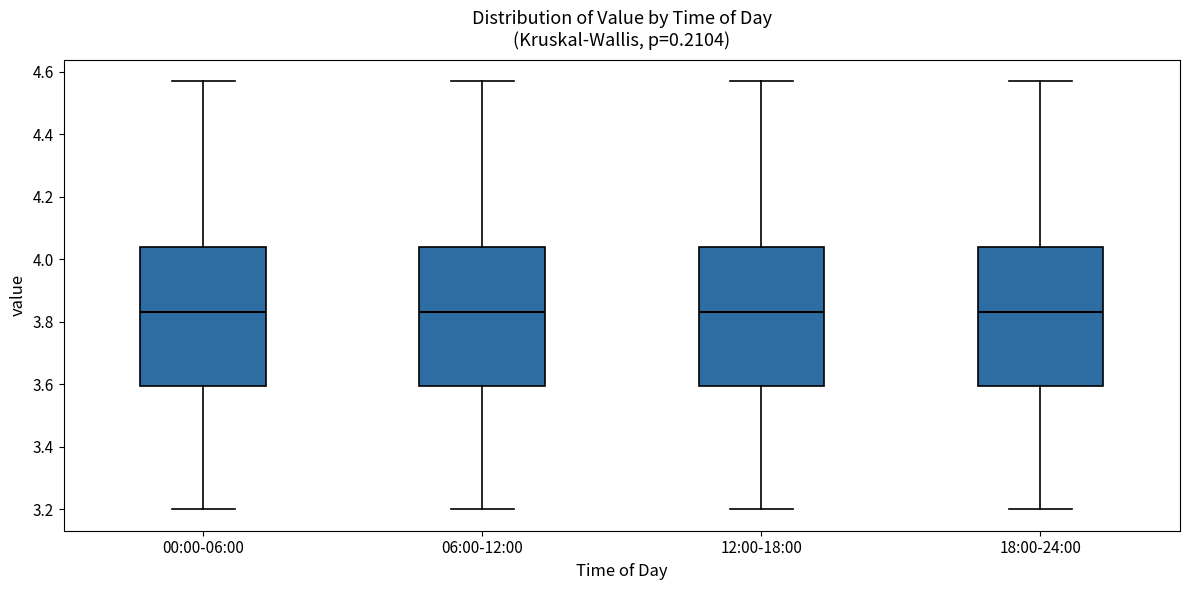

Reading left to right, transcribe this box plot: for each box, give where its median line is, the range the box spans, and where its two whiskers end, as read against the y-axis. The values are not printed on the chart, so give them approximately, as read against the axis.

00:00-06:00: median 3.84, box 3.60 to 4.04, whiskers 3.20 to 4.58
06:00-12:00: median 3.84, box 3.60 to 4.04, whiskers 3.20 to 4.58
12:00-18:00: median 3.84, box 3.60 to 4.04, whiskers 3.20 to 4.58
18:00-24:00: median 3.84, box 3.60 to 4.04, whiskers 3.20 to 4.58